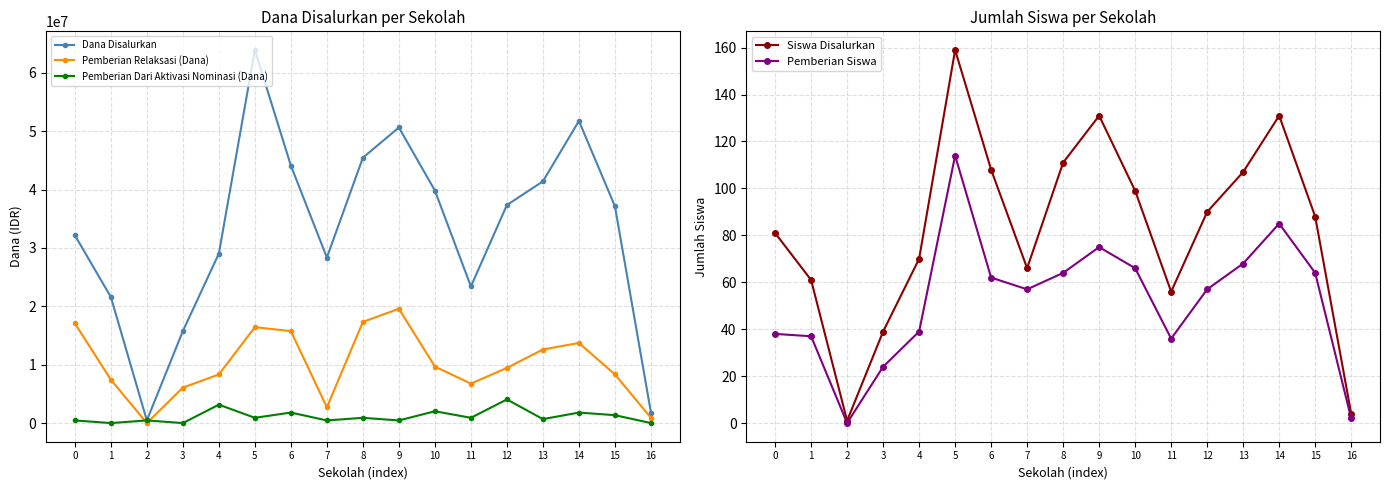

Reading right to left, what are all the values shown in this chart?

Dana Disalurkan: 1800000	37125000	51750000	41400000	37350000	23400000	39825000	50625000	45450000	28350000	44100000	63900000	29025000	15750000	450000	21600000	32175000
Pemberian Relaksasi (Dana): 900000	8325000	13725000	12600000	9450000	6750000	9675000	19575000	17325000	2700000	15750000	16425000	8325000	6075000	0	7425000	17100000
Pemberian Dari Aktivasi Nominasi (Dana): 0	1350000	1800000	675000	4050000	900000	2025000	450000	900000	450000	1800000	900000	3150000	0	450000	0	450000
Siswa Disalurkan: 4	88	131	107	90	56	99	131	111	66	108	159	70	39	1	61	81
Pemberian Siswa: 2	64	85	68	57	36	66	75	64	57	62	114	39	24	0	37	38